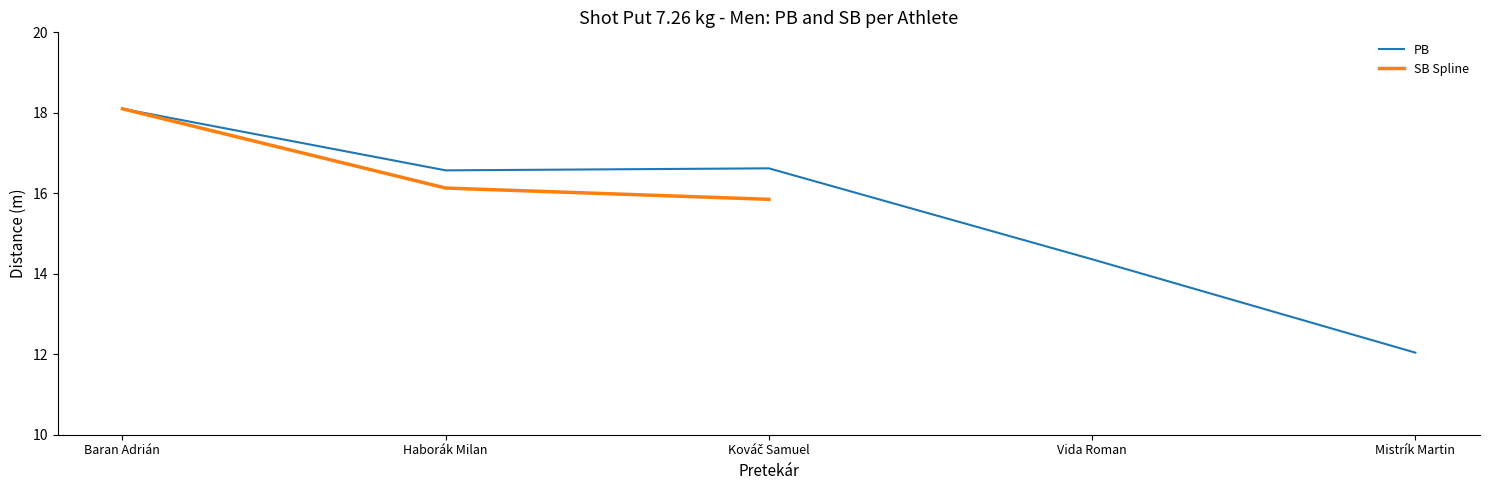

What is the value of the PB point at the 5th from the left?

12.0